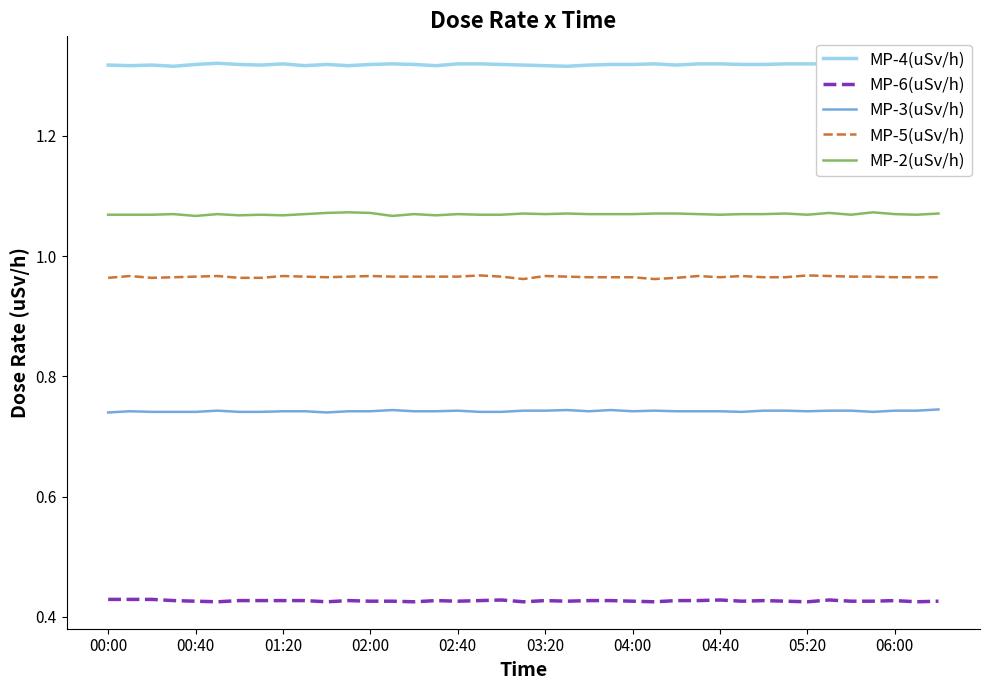

Which series has the largest total across all categories?

MP-4(uSv/h)